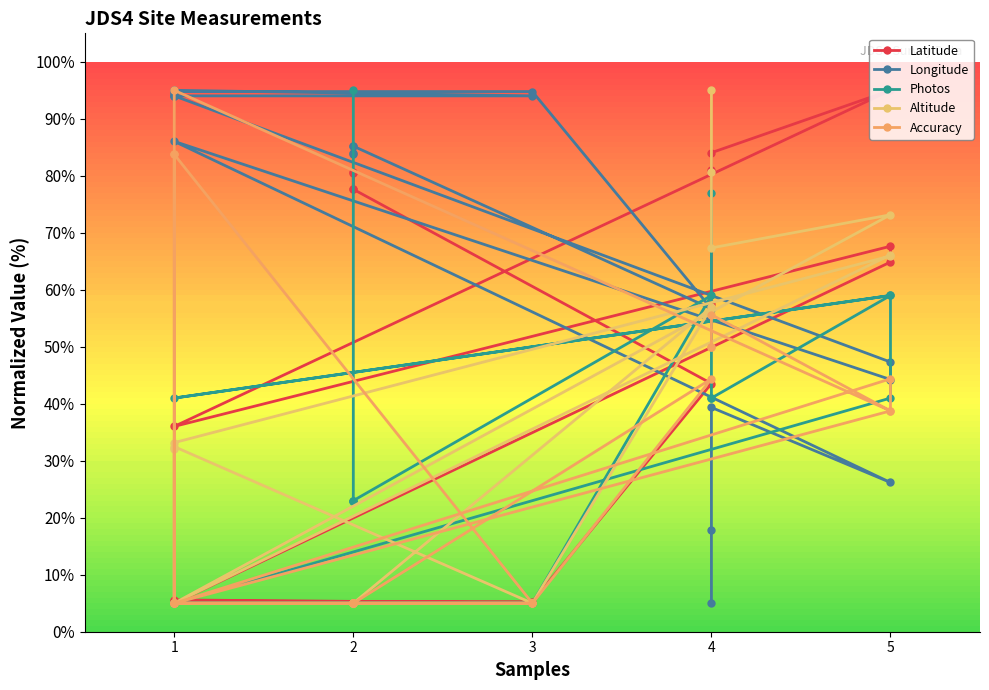

What are all the series names shown in the legend?

Latitude, Longitude, Photos, Altitude, Accuracy